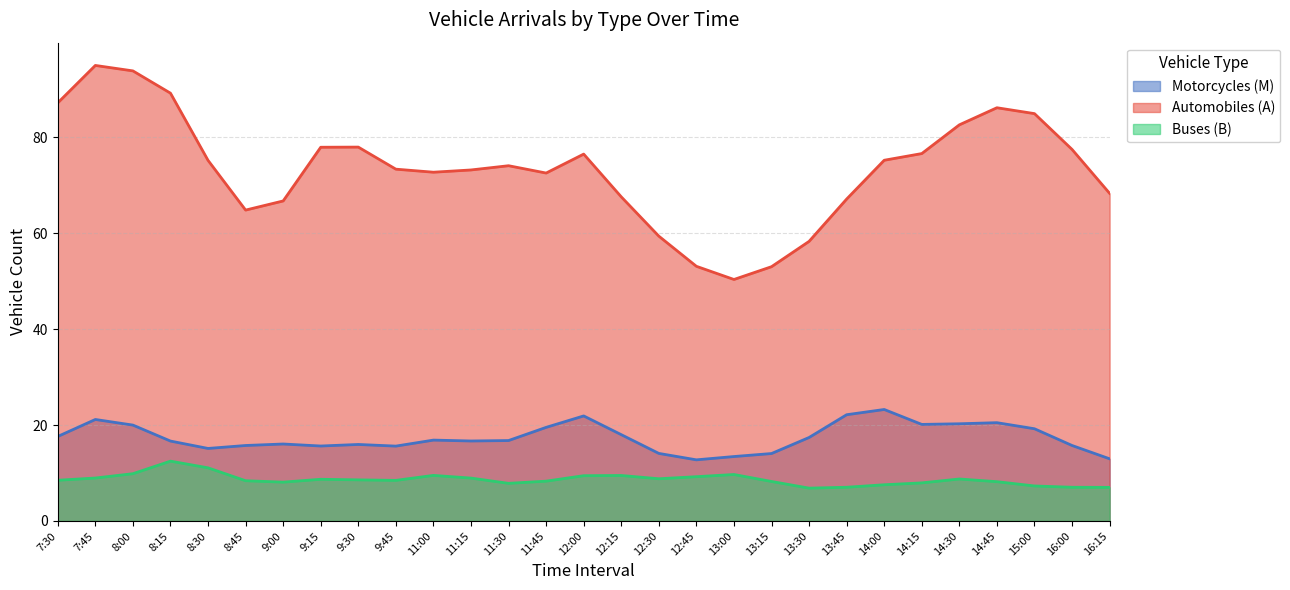

True or false: Motorcycles (M) has more than 2 interior local peaks.

True